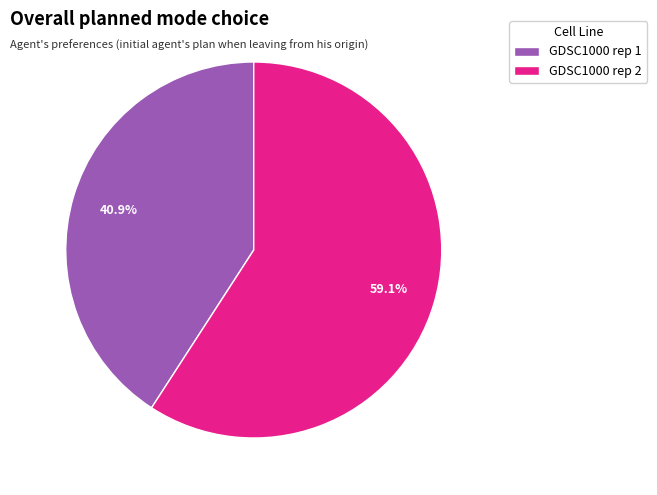

Which slice is the largest?

GDSC1000 rep 2